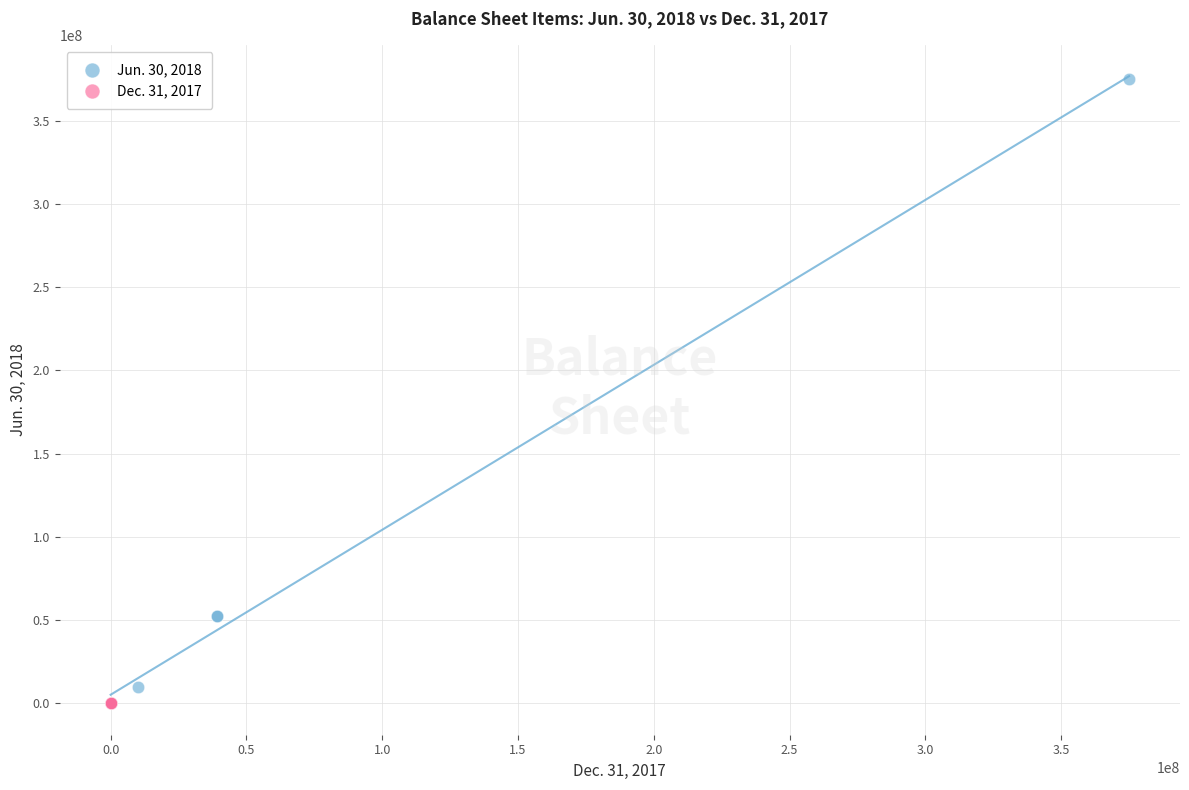

Which series has the widest spread of Y values?

Jun. 30, 2018